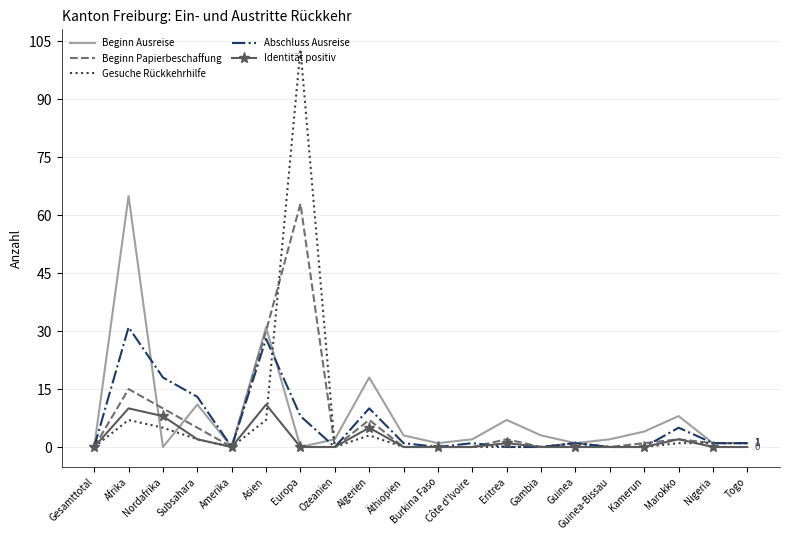

Where is Beginn Papierbeschaffung nearest to the value 31?

Asien